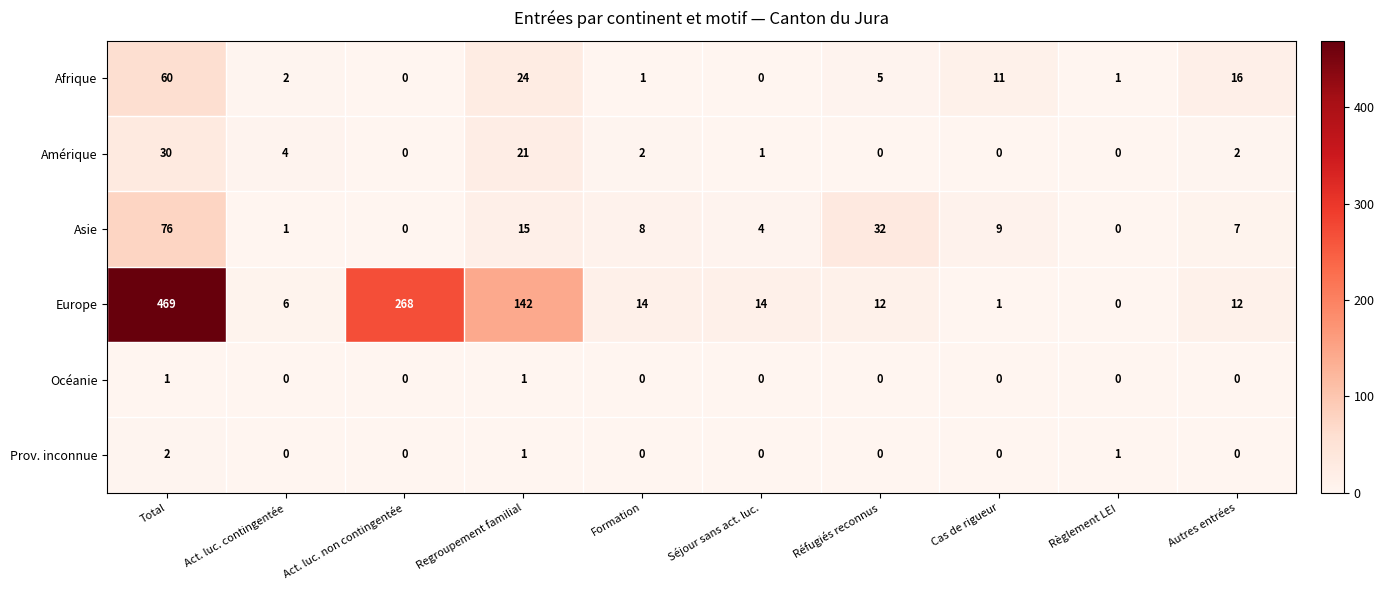

Is it true that Prov. inconnue equals 0 at Formation?

True